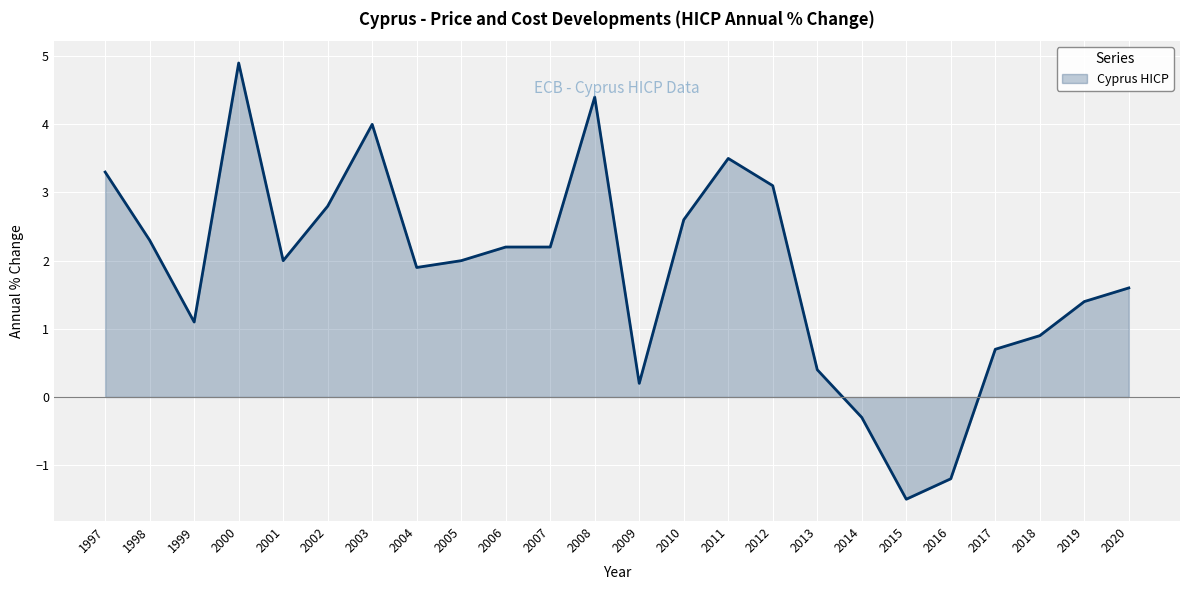

What is the difference between the maximum and minimum values?

6.4